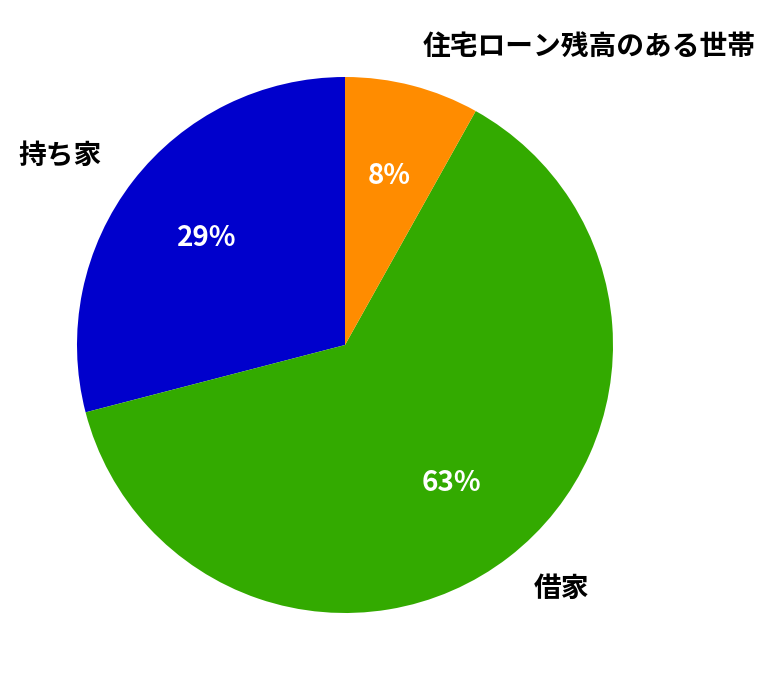

Which category has the smallest portion of the pie?

住宅ローン残高のある世帯